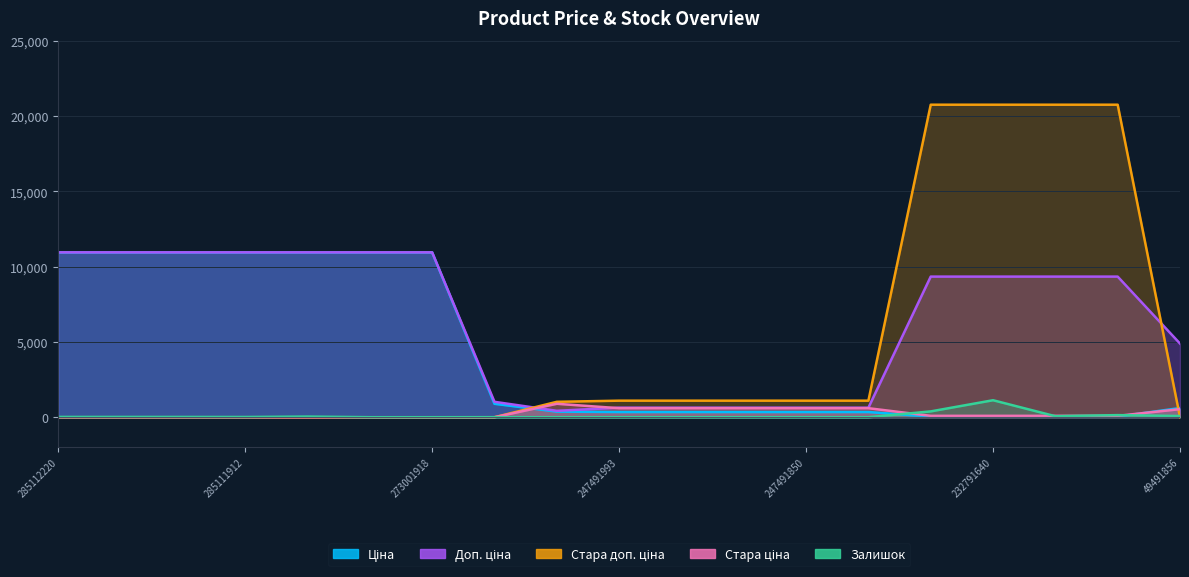

What are all the series names shown in the legend?

Ціна, Доп. ціна, Залишок, Стара ціна, Стара доп. ціна